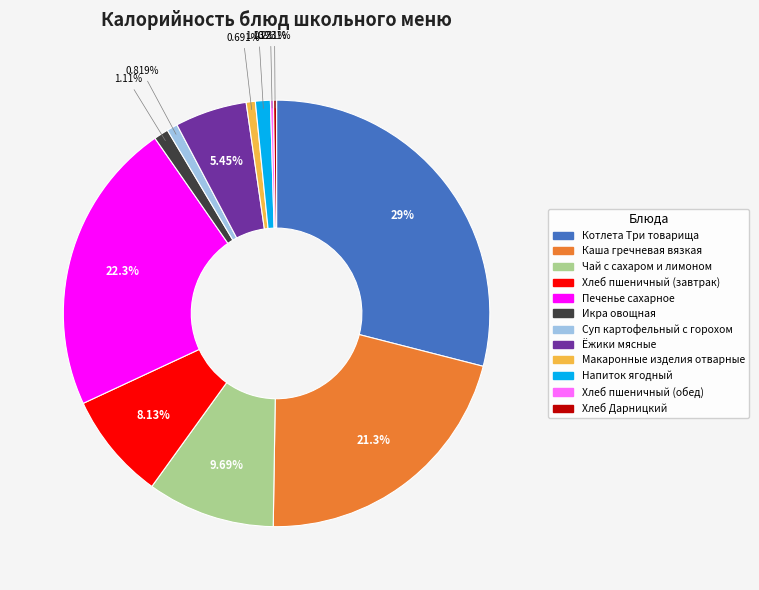

Does any single category account for the majority?

No